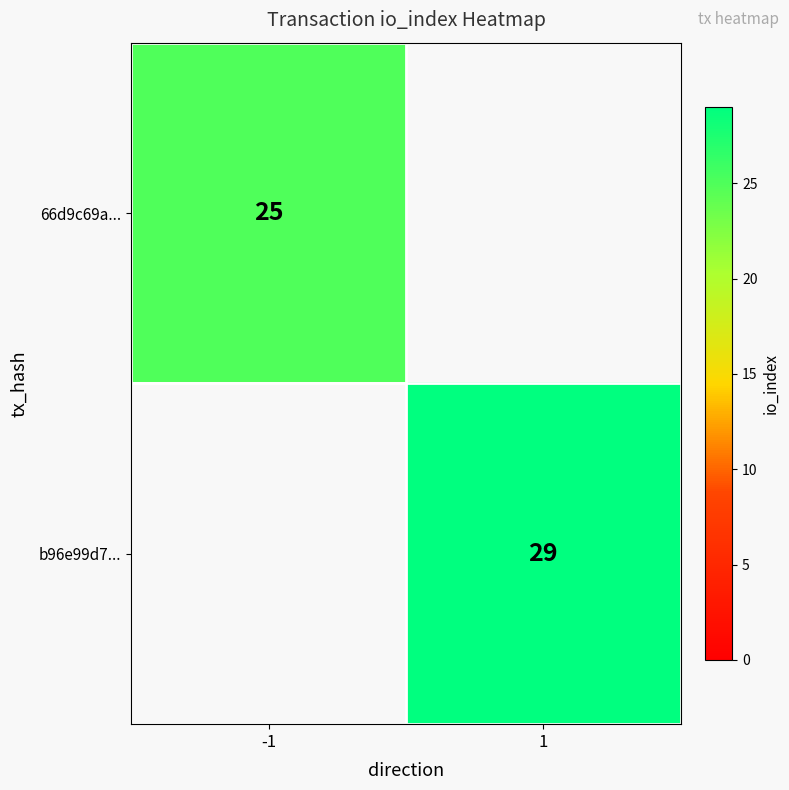

Which category has the highest value across all series?

1